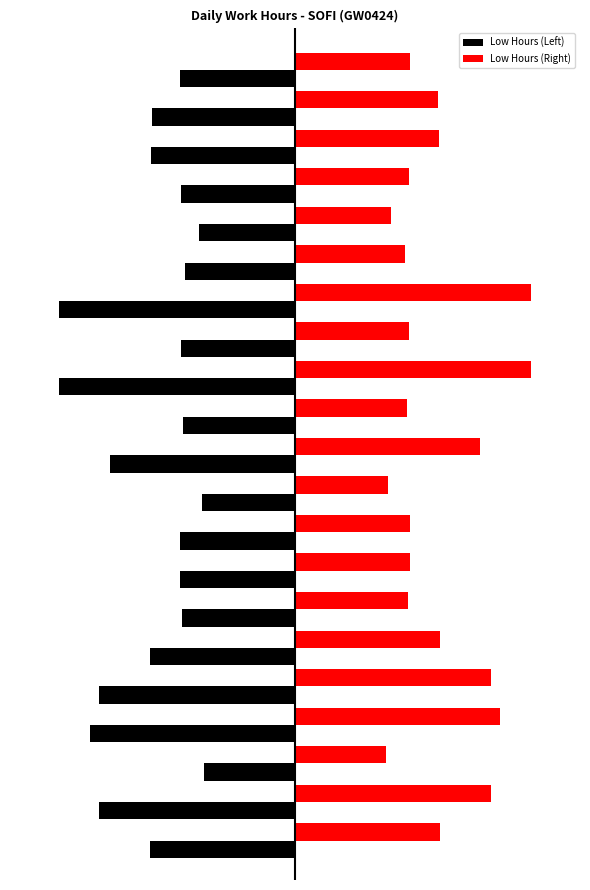

Reading left to right, transcribe all the data shown in this chart.

Low Hours (Left): 0=-14.3	1=-19.3	2=-8.9	3=-20.2	4=-19.2	5=-14.3	6=-11.1	7=-11.3	8=-11.3	9=-9.1	10=-18.1	11=-11.0	12=-23.2	13=-11.2	14=-23.2	15=-10.8	16=-9.5	17=-11.2	18=-14.2	19=-14.0	20=-11.3
Low Hours (Right): 0=14.3	1=19.3	2=8.9	3=20.2	4=19.2	5=14.3	6=11.1	7=11.3	8=11.3	9=9.1	10=18.1	11=11.0	12=23.2	13=11.2	14=23.2	15=10.8	16=9.5	17=11.2	18=14.2	19=14.0	20=11.3